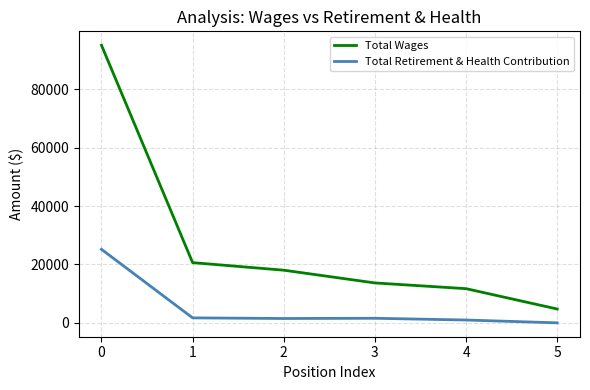

The Total Retirement & Health Contribution series shows 1702 at 1. True or false?

True